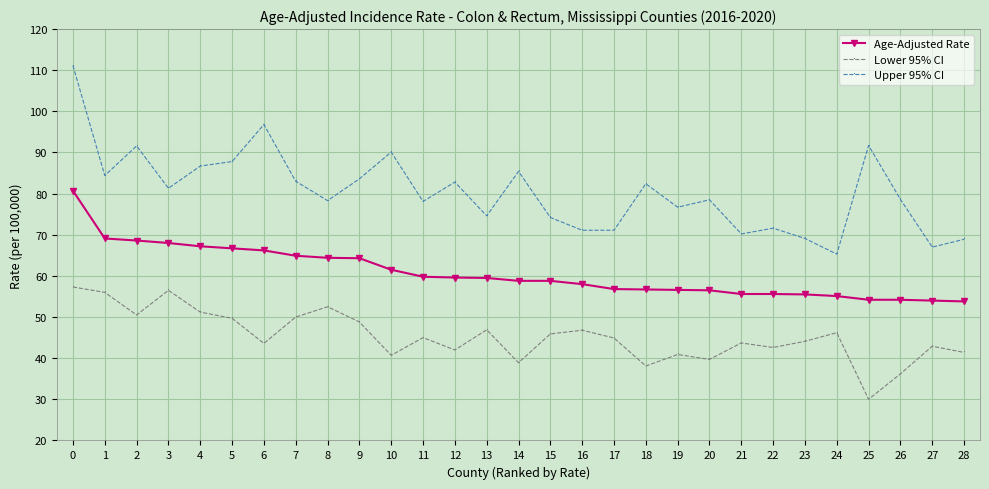

What is the smallest value displayed?

30.0